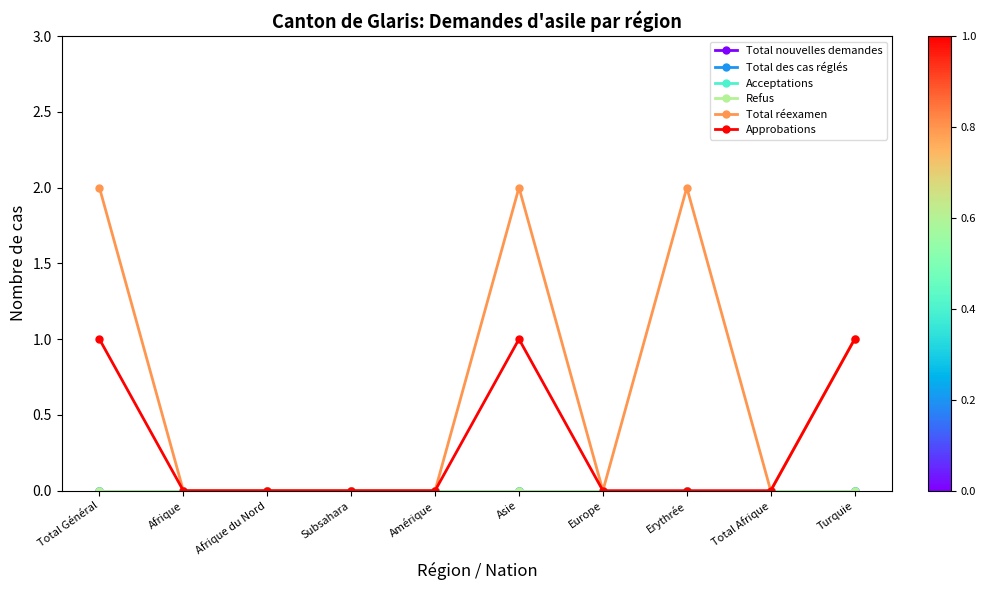

True or false: Total réexamen and Total des cas réglés intersect in this chart.

False